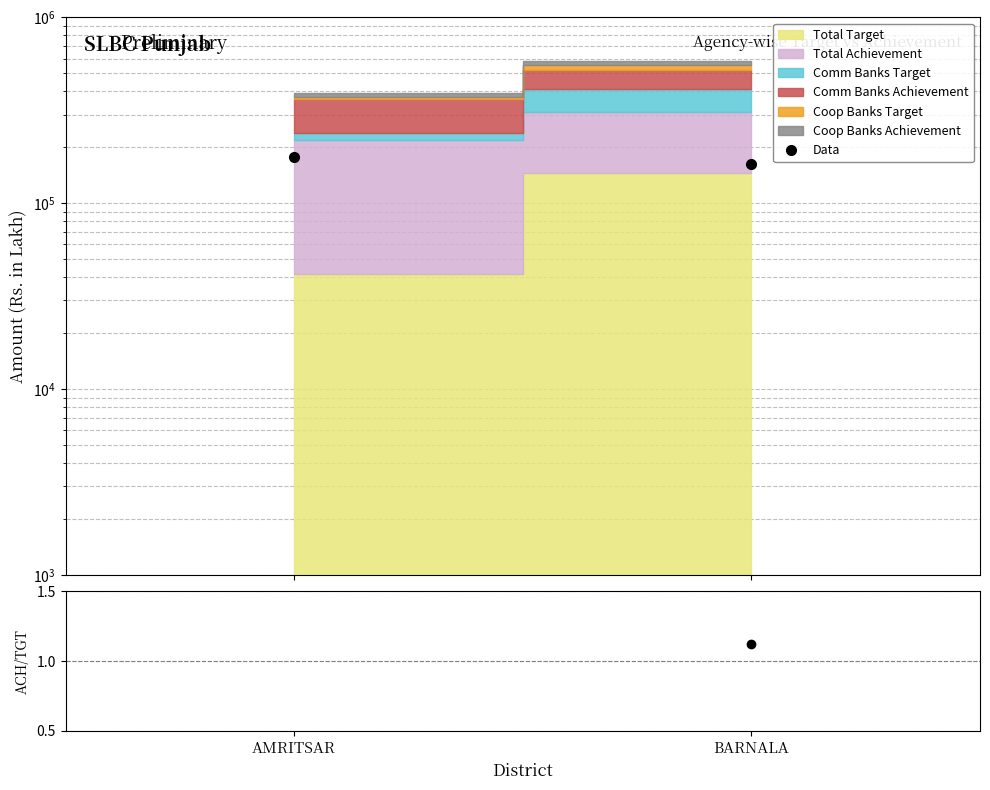

The Ach/Target series shows 0.2 at BARNALA. True or false?

False